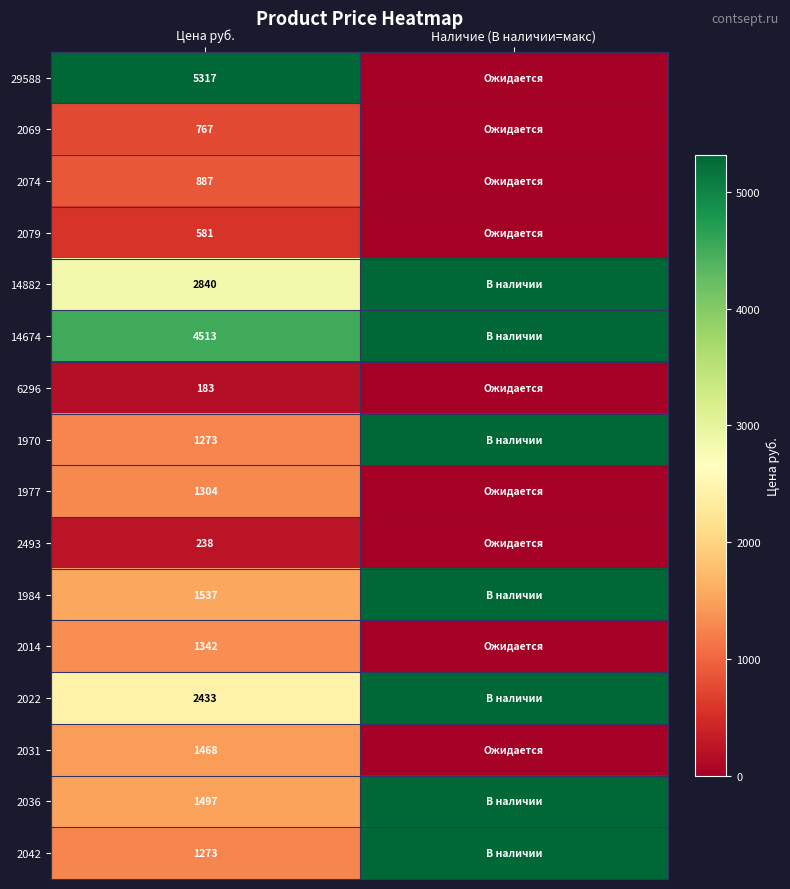

Is the value of 1977 at Цена руб. greater than the value of 6296 at Цена руб.?

Yes